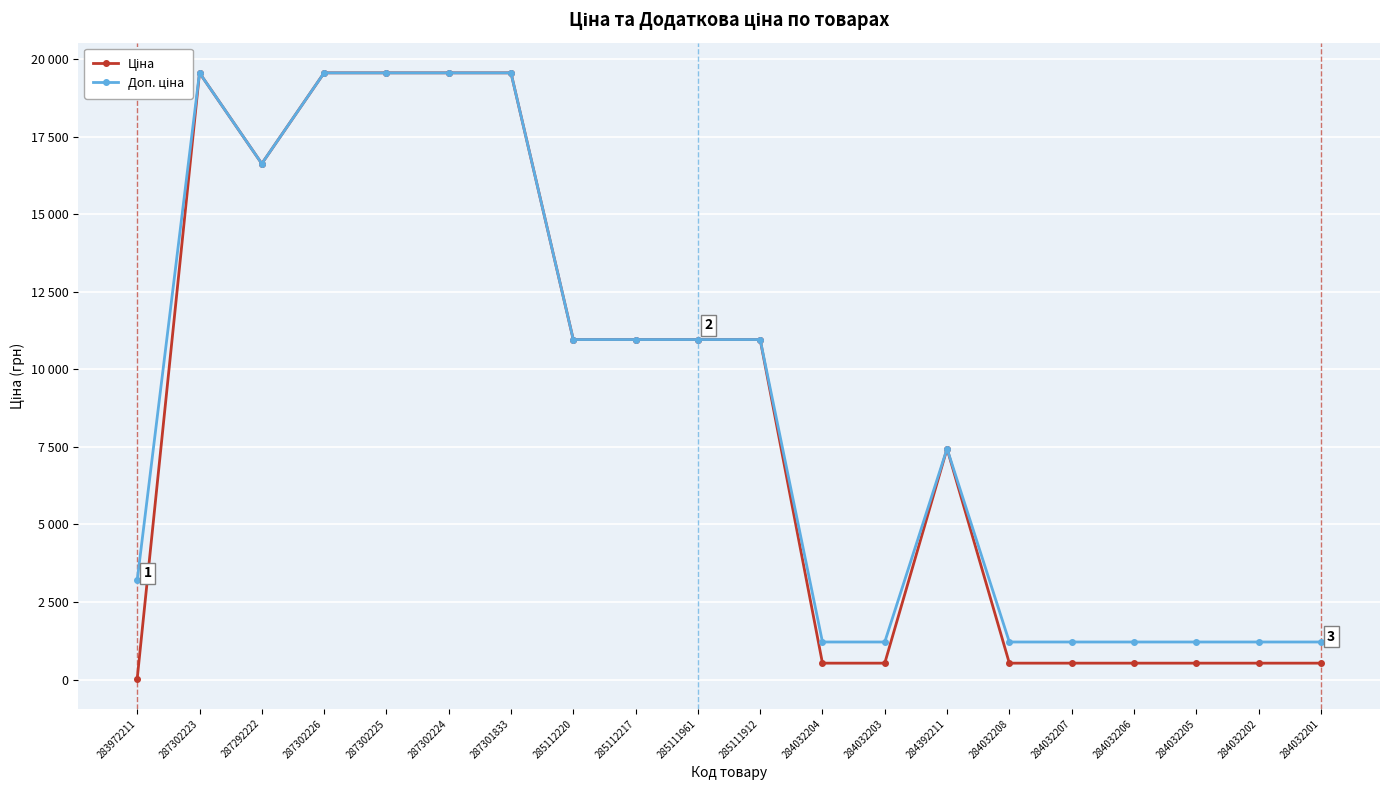

At which category is the sum across all series the highest?

287302223